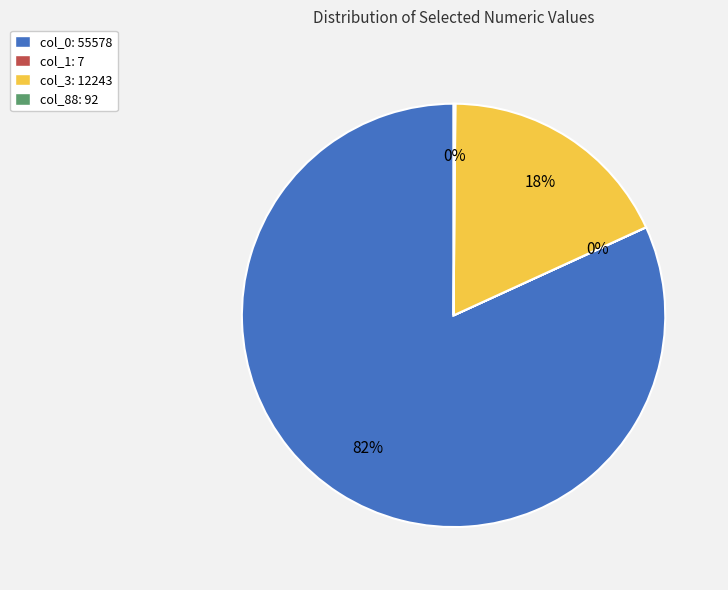

Does any single category account for the majority?

Yes